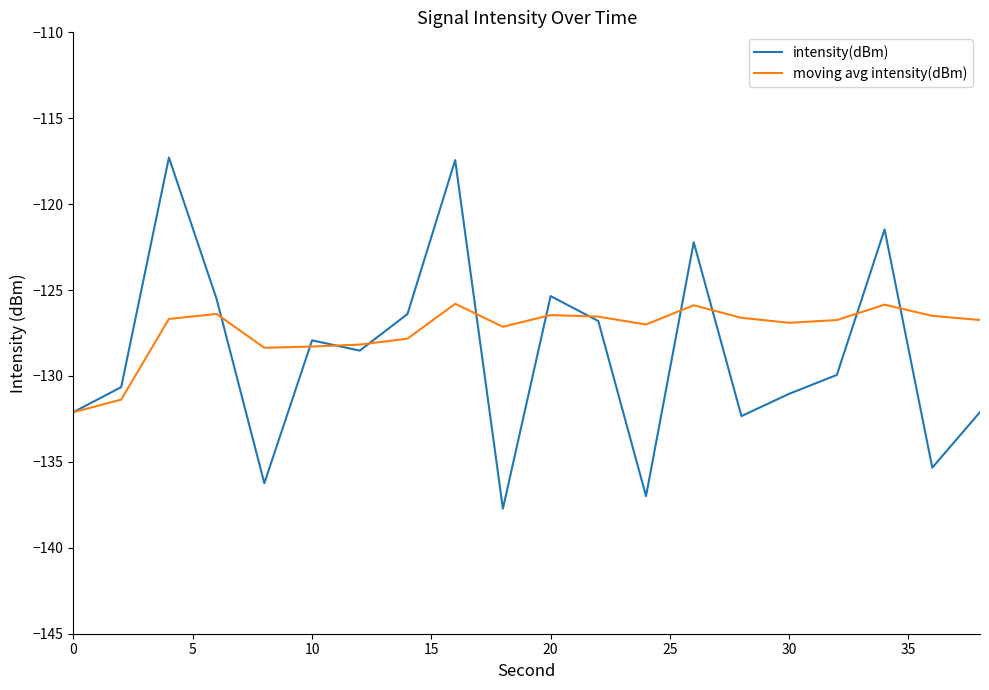

Count the number of data series in this chart.

2